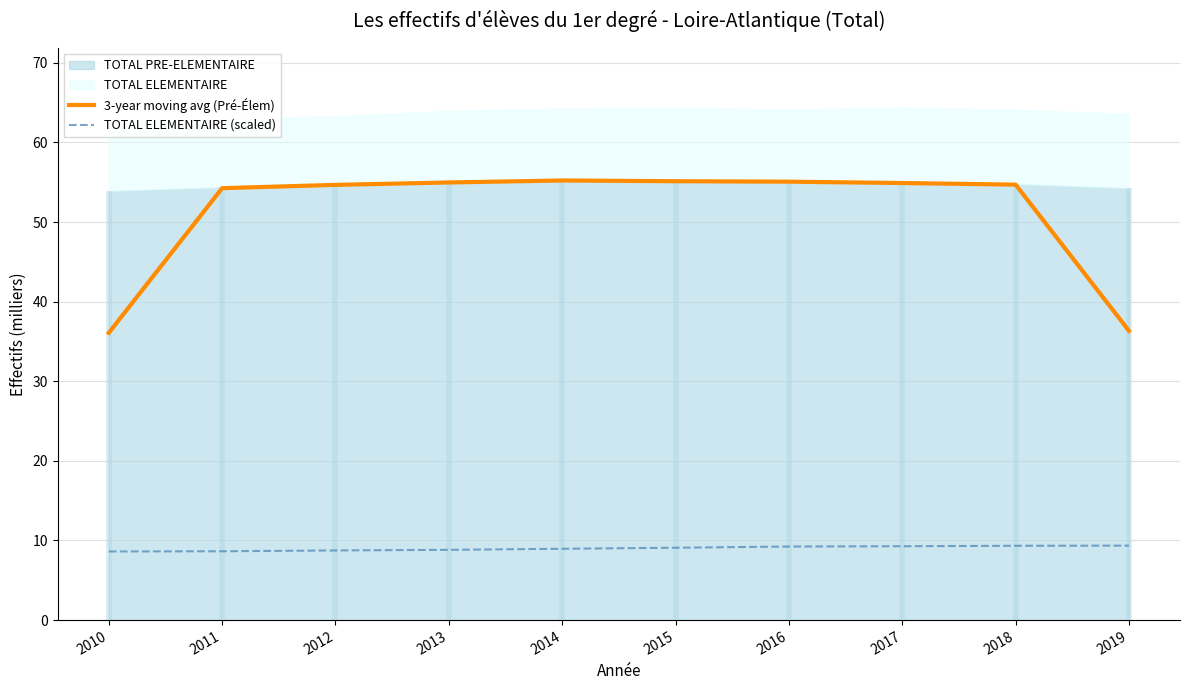

Is it true that 3-year moving avg (Pré-Élem) equals 55.0 at 2013?

True